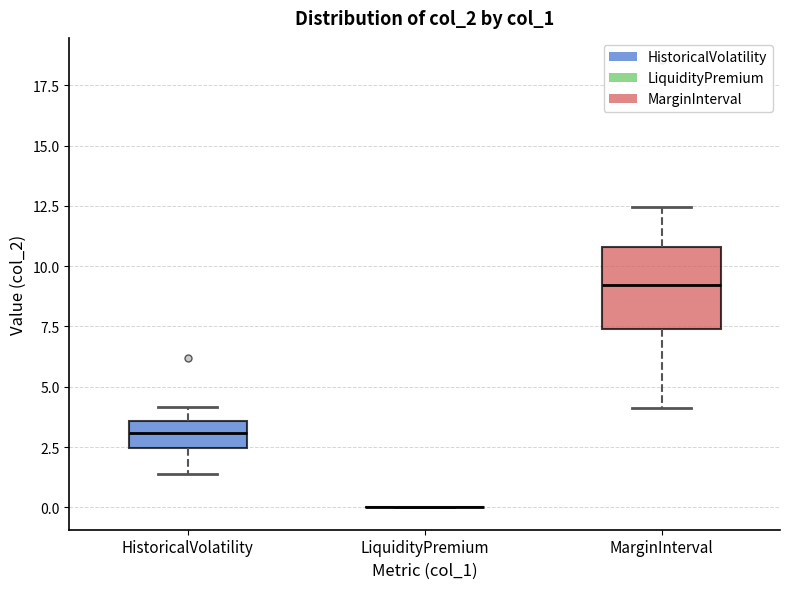

Comparing the boxes themselves (not the whiskers), which one is the tallest?

MarginInterval